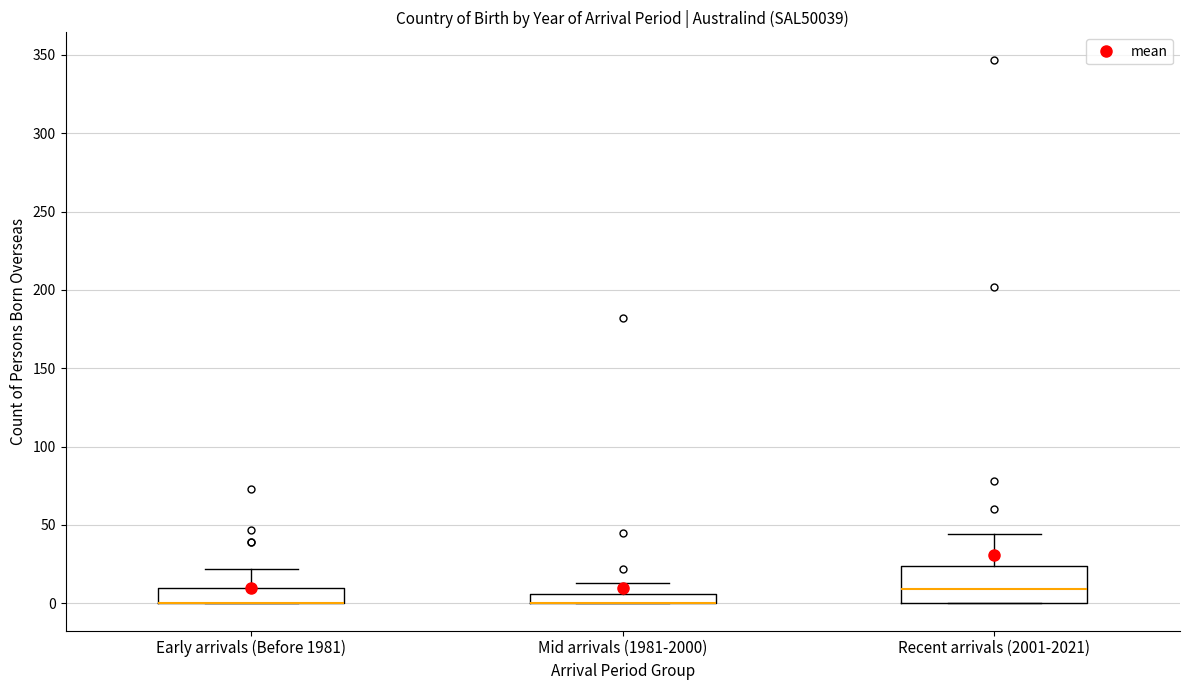

Which box is the tallest, from its lower edge to its upper edge?

Recent arrivals (2001-2021)